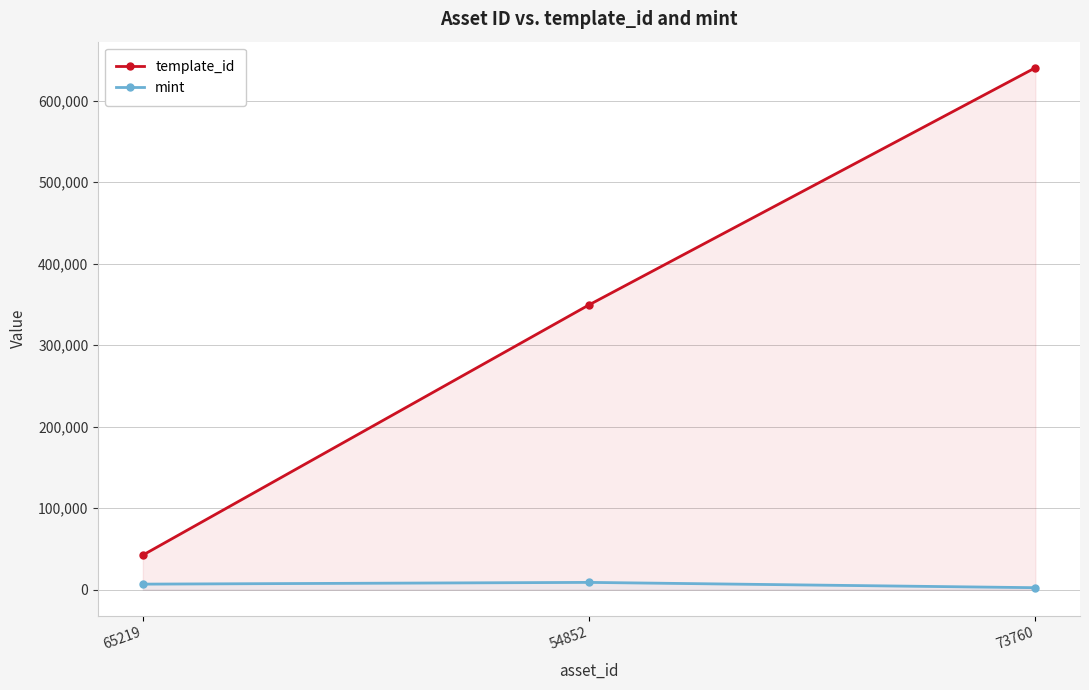

The mint series shows 4592 at 65219. True or false?

False